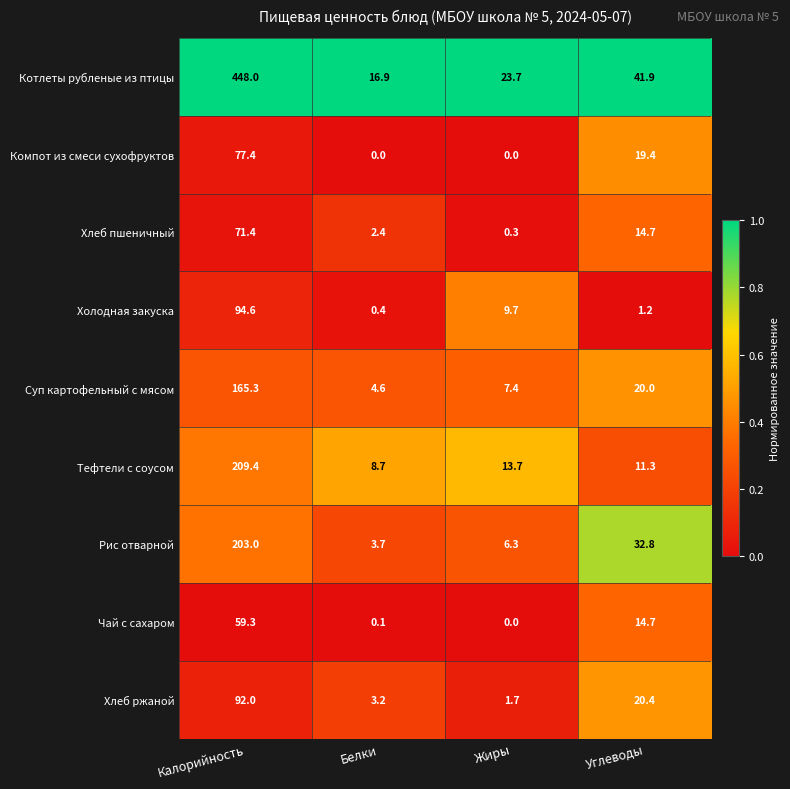

At how many categories does at least one series exceed 0?

4